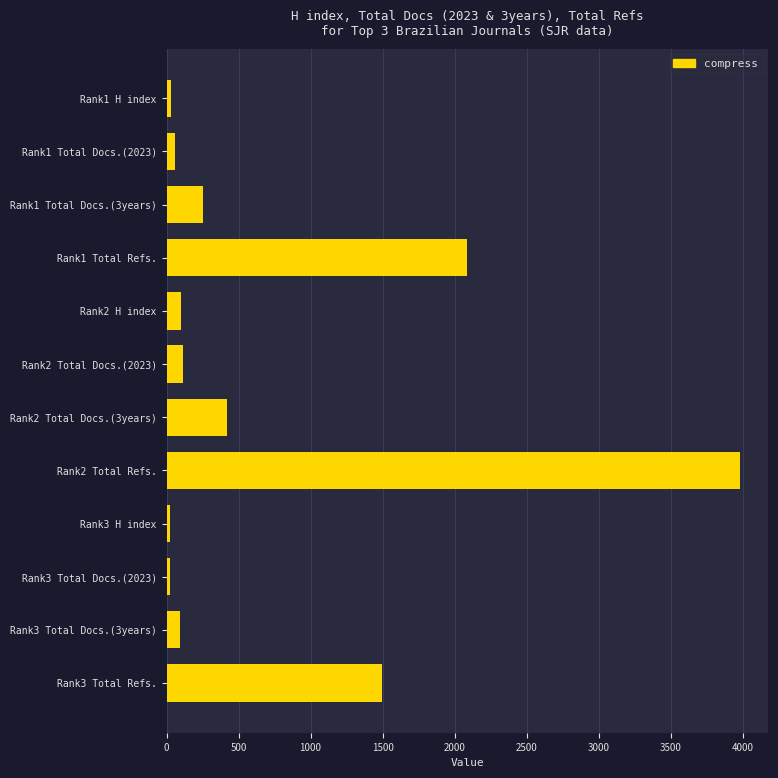

What is the difference between the maximum and minimum values?

3957